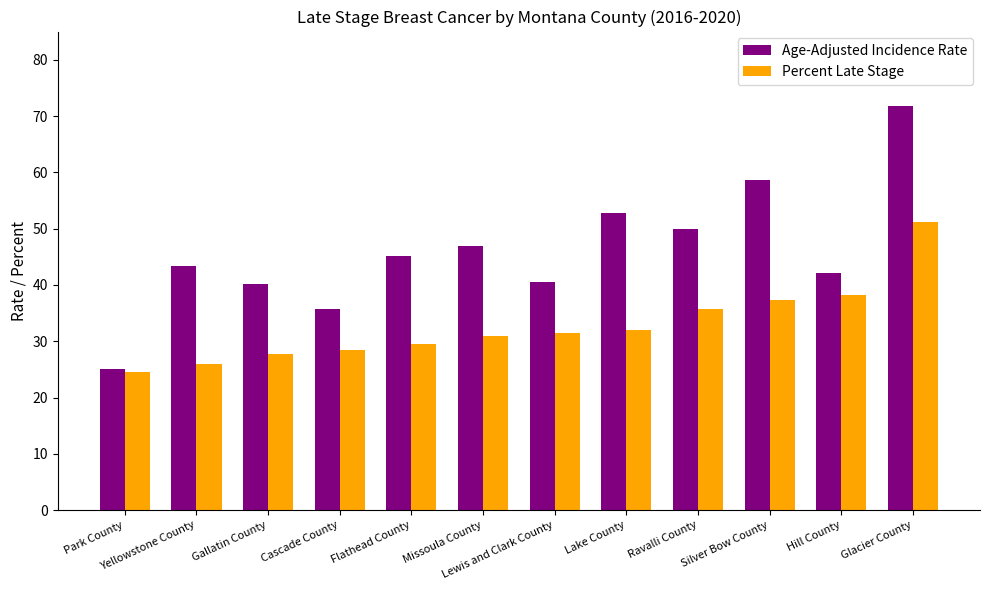

What value does the Age-Adjusted Incidence Rate series have at Ravalli County?

50.0